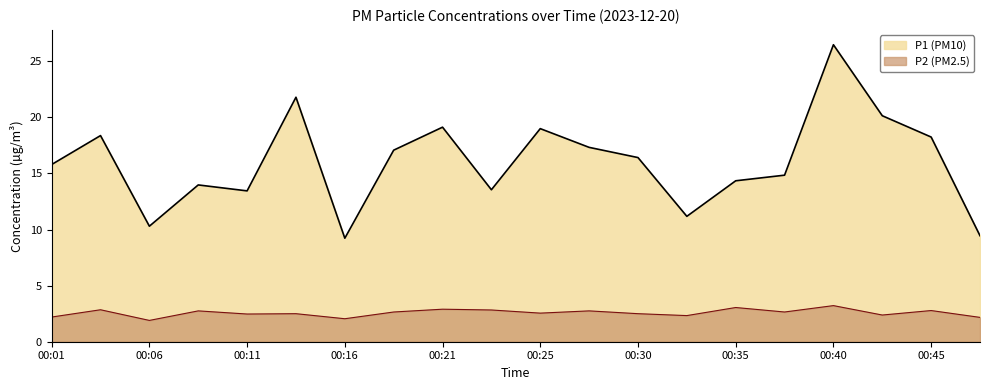

True or false: P2 and P1 cross at least once.

False